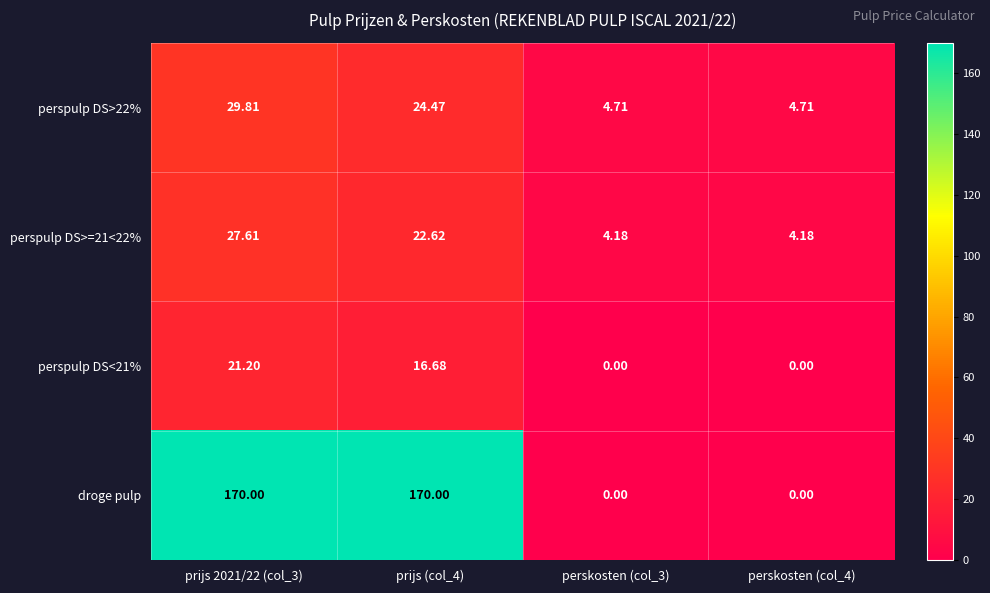

At how many categories does at least one series exceed 50?

2